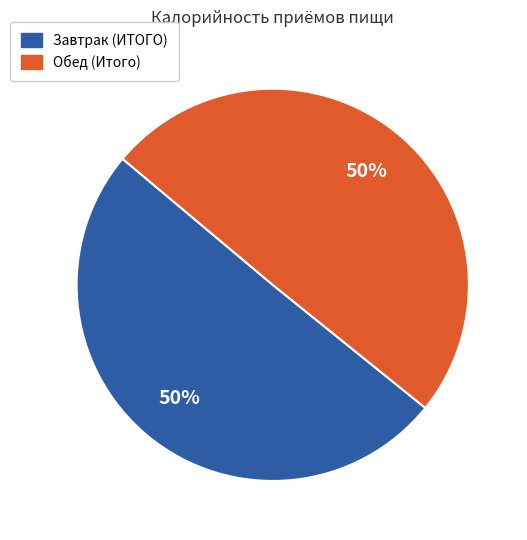

How many slices are in this pie chart?

2